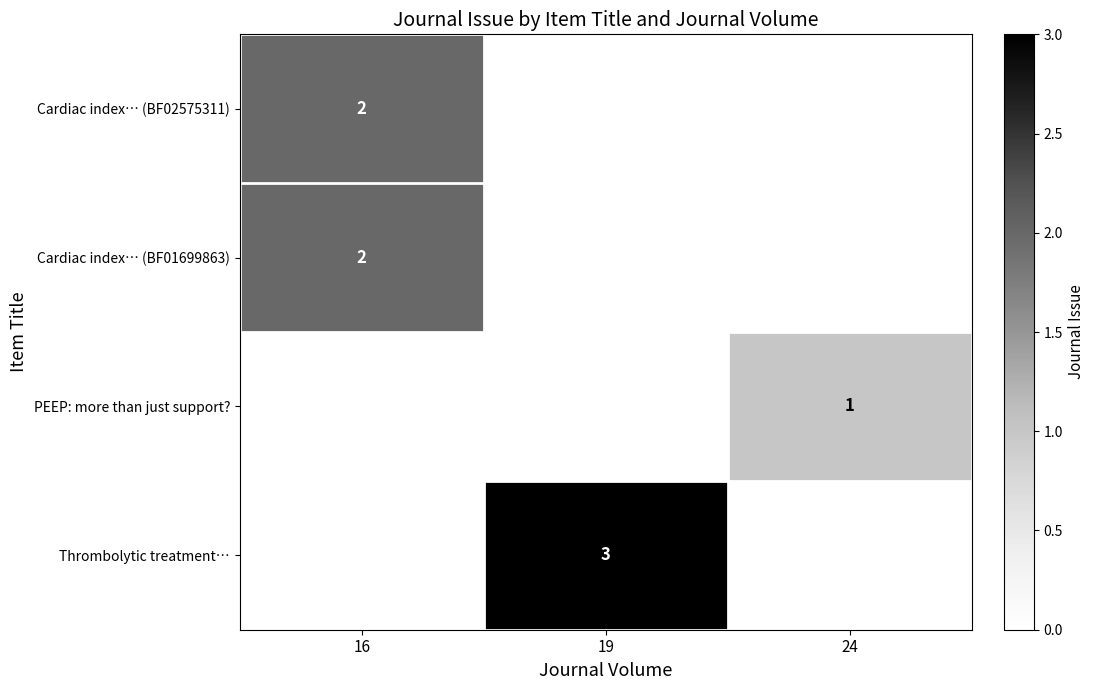

Is it true that Thrombolytic treatment… equals 4 at 19?

False